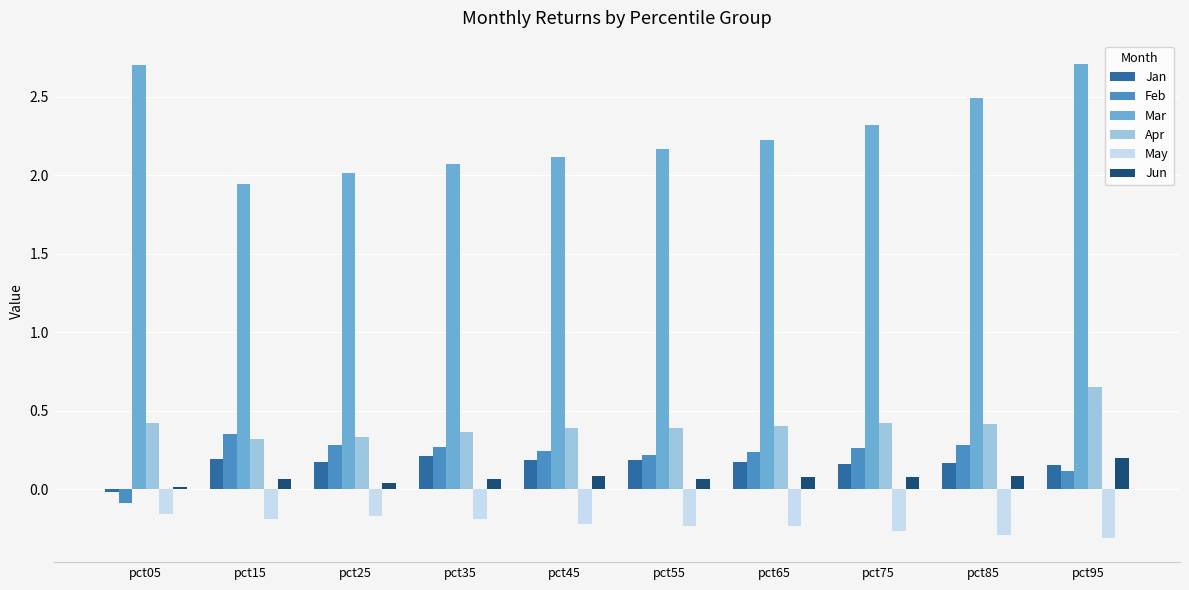

What is the difference between the highest and lowest values at pct95?

3.0